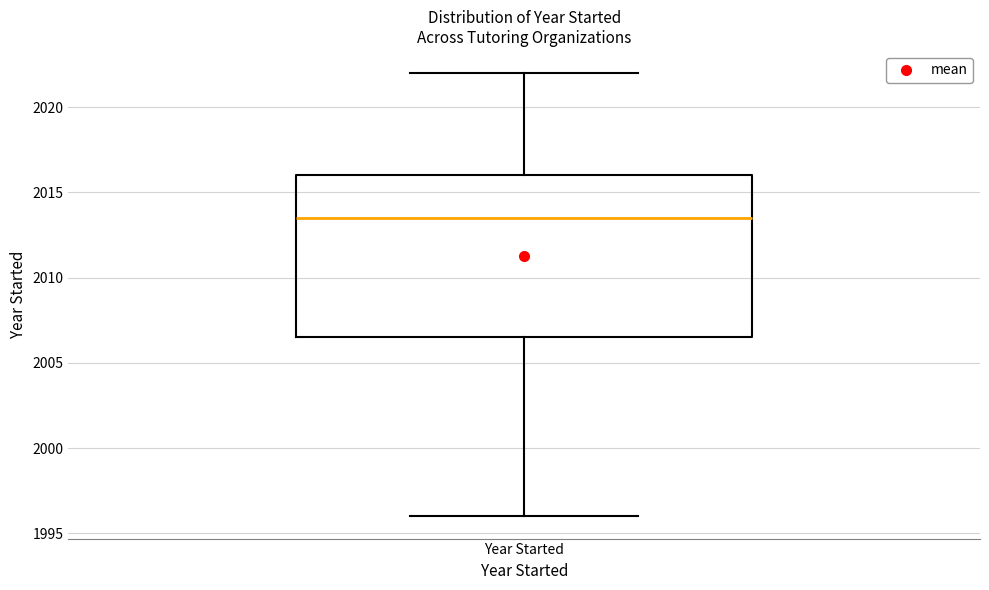

Read this box plot against the y-axis: the position of the median line, the range covered by the box, and the ends of both whiskers. The values are not printed on the chart, so give them approximately, as read against the axis.

median 2013.5, box 2006.5 to 2016.0, whiskers 1996.0 to 2022.0